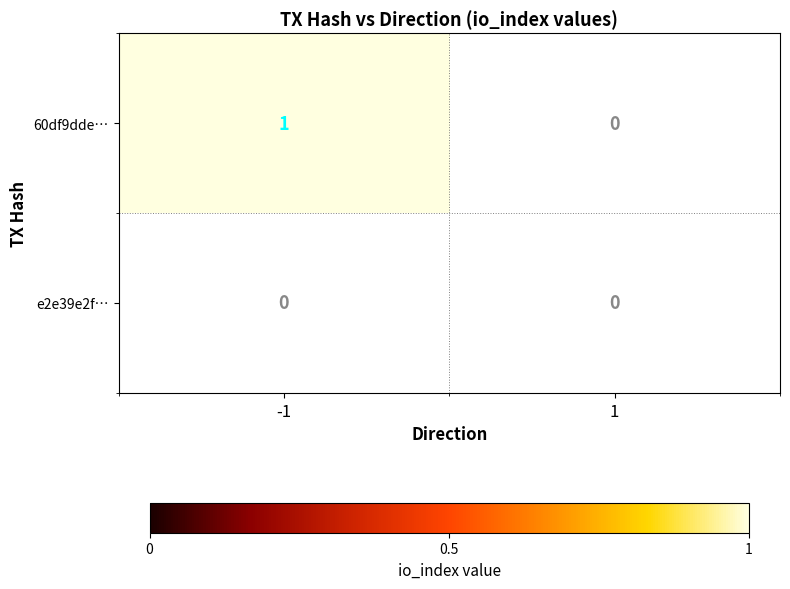

Which series has the largest range (max minus min)?

60df9dde2464ae4135a1911a26a9751cf1979de